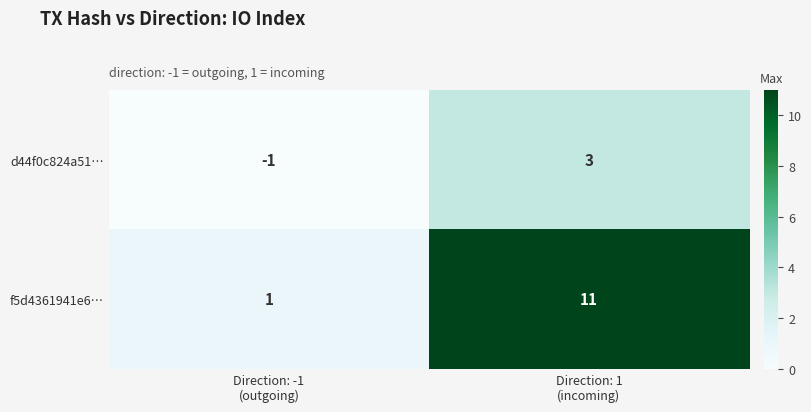

Which label corresponds to the largest value in the chart?

Direction: 1
(incoming)